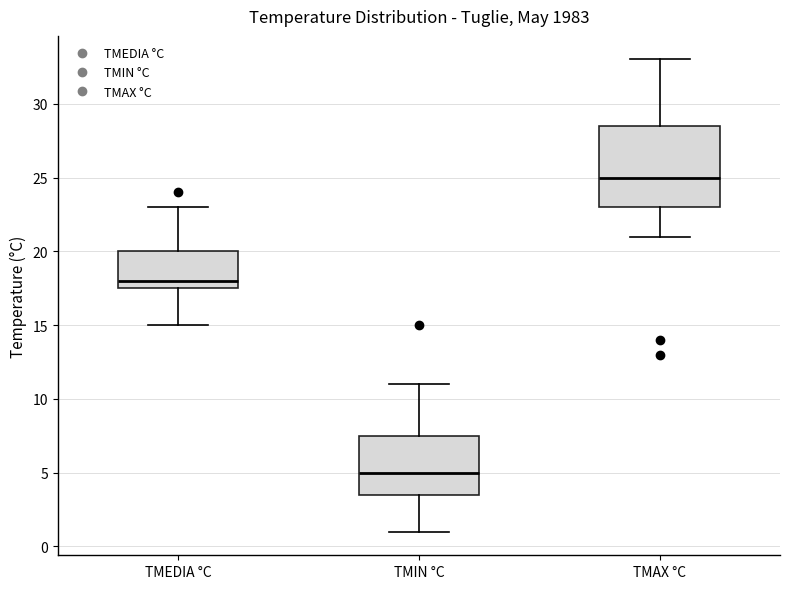

Reading left to right, read every box against the y-axis: the position of its median line, the range the box covers, and the ends of its whiskers. The values are not printed on the chart, so give them approximately, as read against the axis.

TMEDIA °C: median 18.0, box 17.5 to 20.0, whiskers 15.0 to 23.0
TMIN °C: median 5.0, box 3.5 to 7.5, whiskers 1.0 to 11.0
TMAX °C: median 25.0, box 23.0 to 28.5, whiskers 21.0 to 33.0